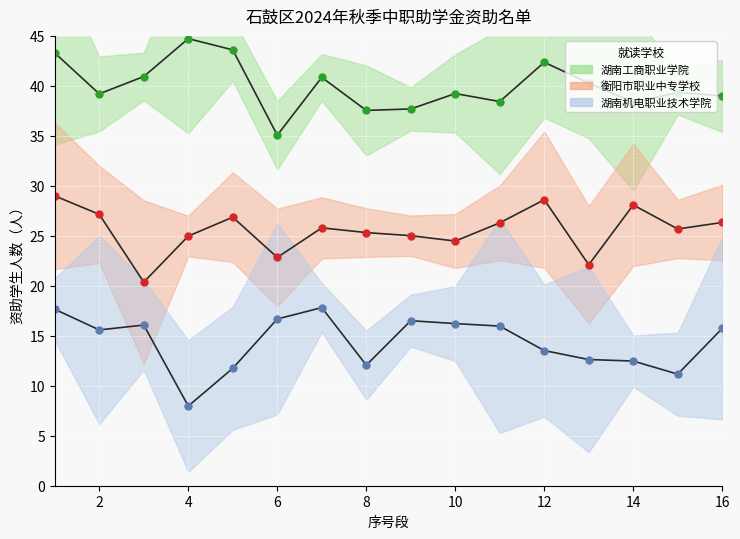

Which has a higher value, 9 or 7?

7